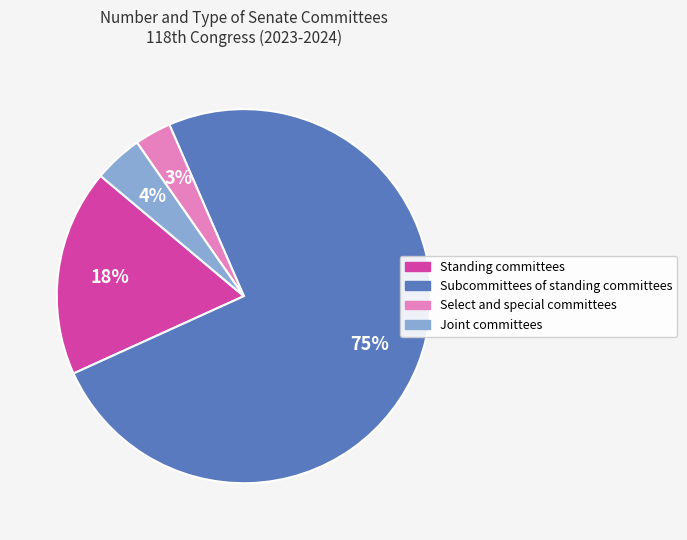

Is it true that Subcommittees of standing committees is 75% of the pie?

True